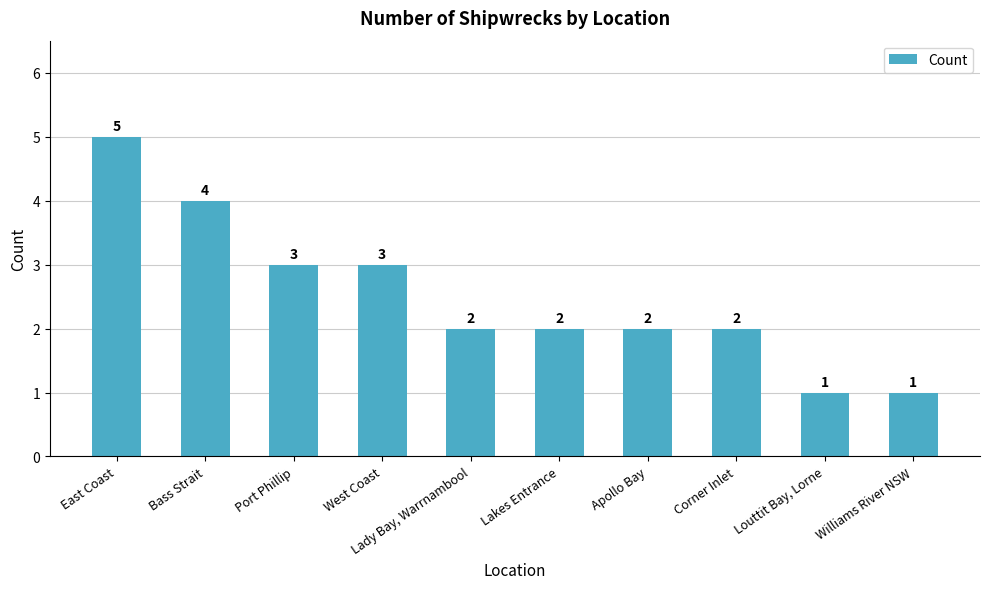

Reading right to left, what are all the values shown in this chart?

1	1	2	2	2	2	3	3	4	5